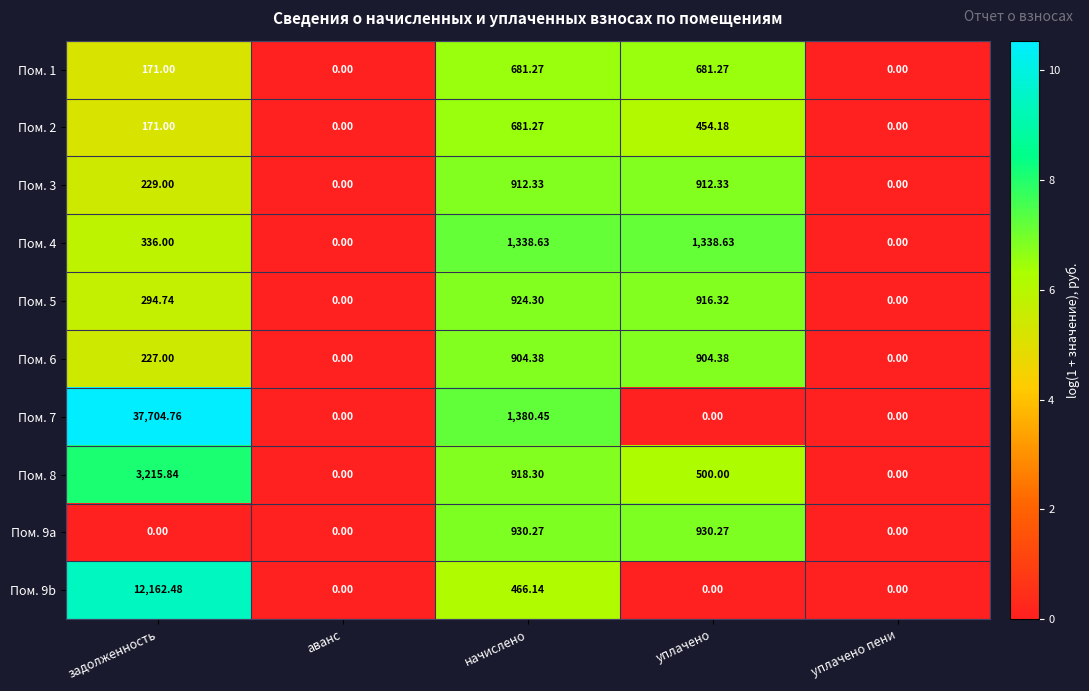

Which series has the largest range (max minus min)?

Пом. 7